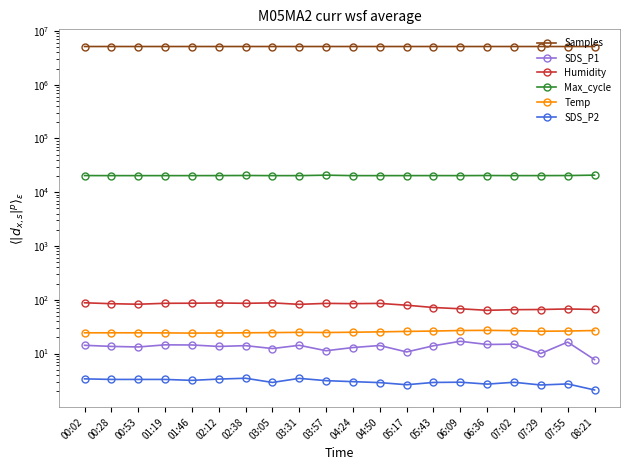

At 02:38, list the series in order from largest to smallest.

Samples, Max_cycle, Humidity, Temp, SDS_P1, SDS_P2